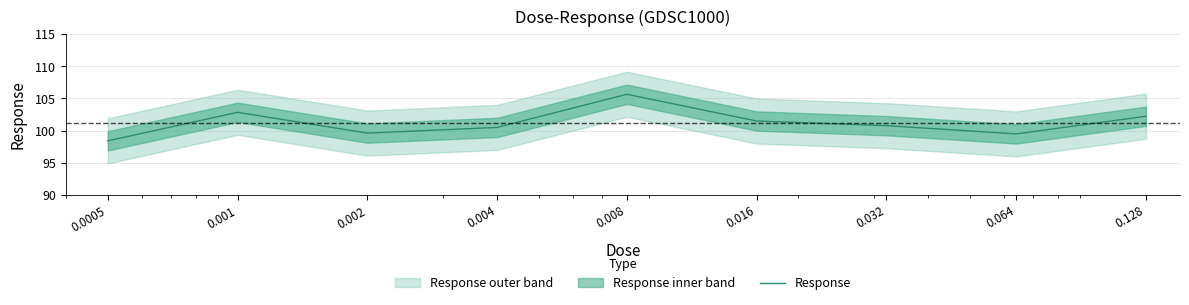

At which label is the value closest to 102?

0.128